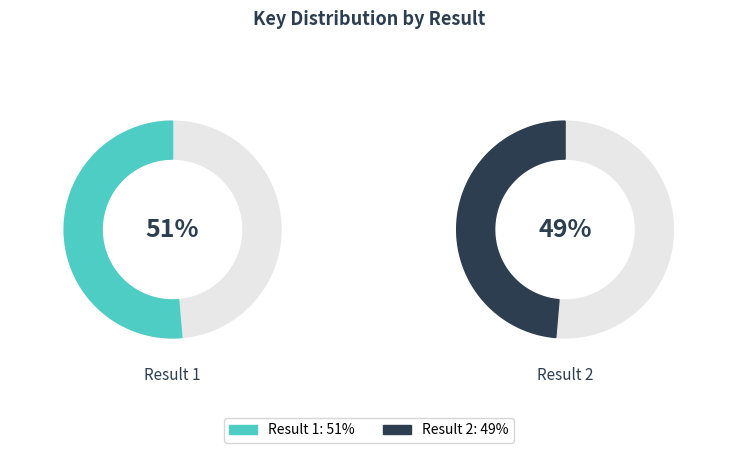

Is it true that 2 is 49% of the pie?

True